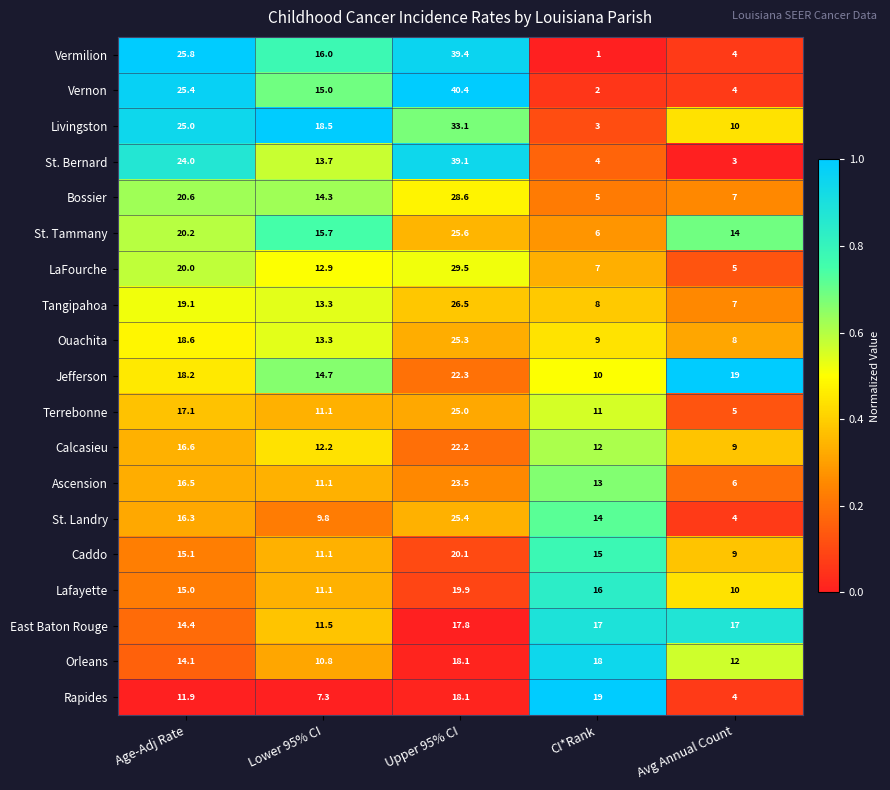

What is the minimum value for Ouachita?

8.0